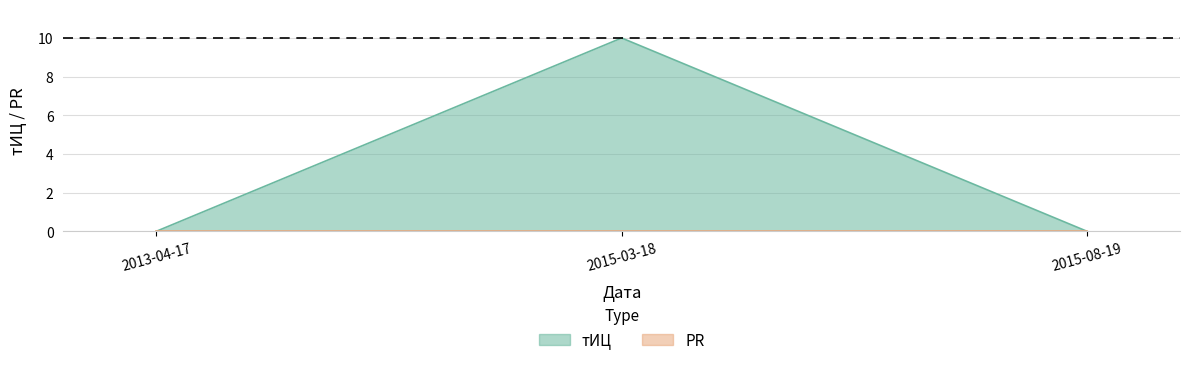

Does the chart have visible grid lines?

Yes